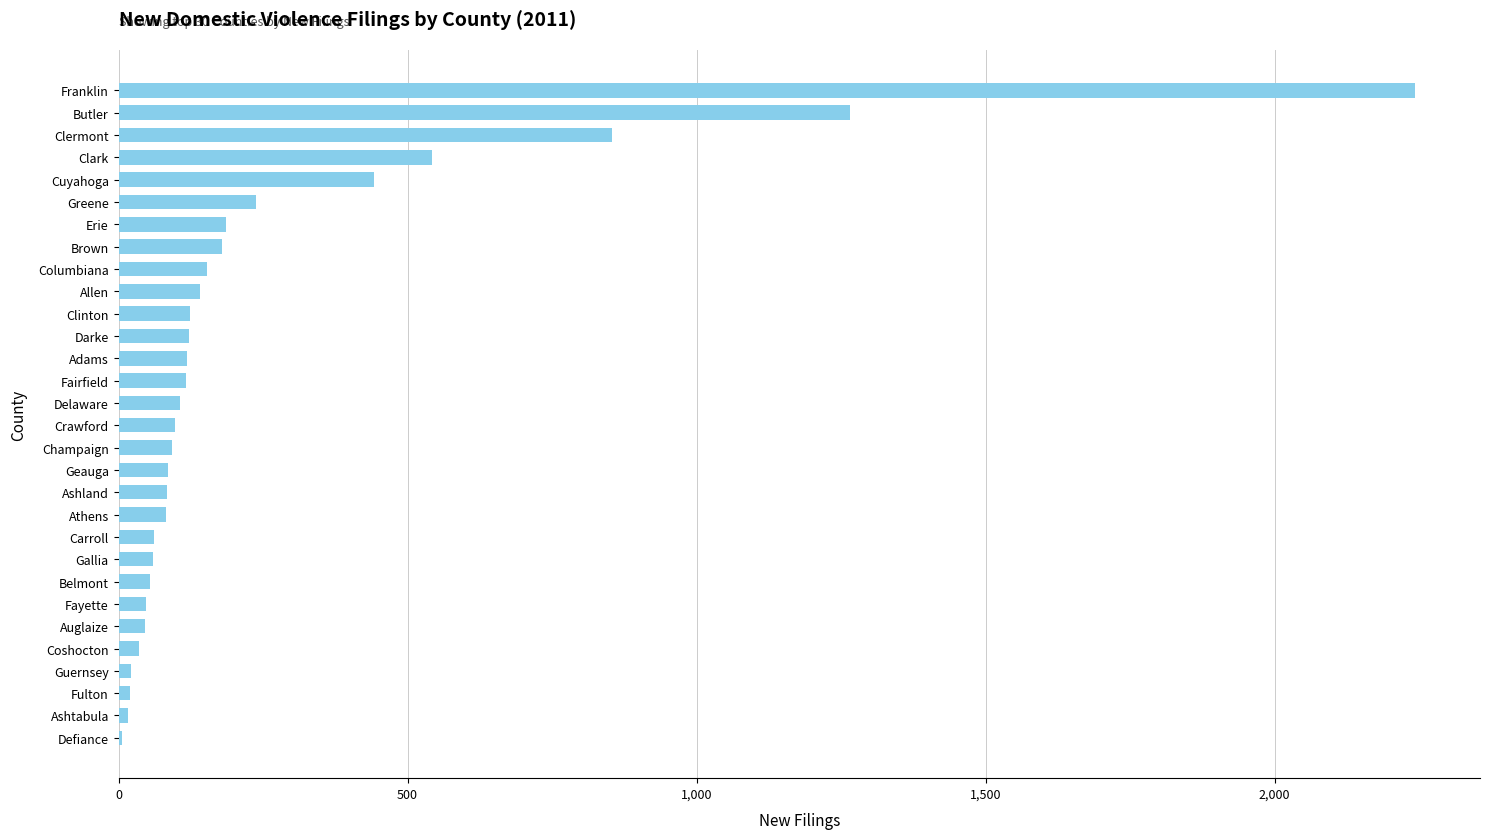

Where is the data nearest to the value 1124?

Butler